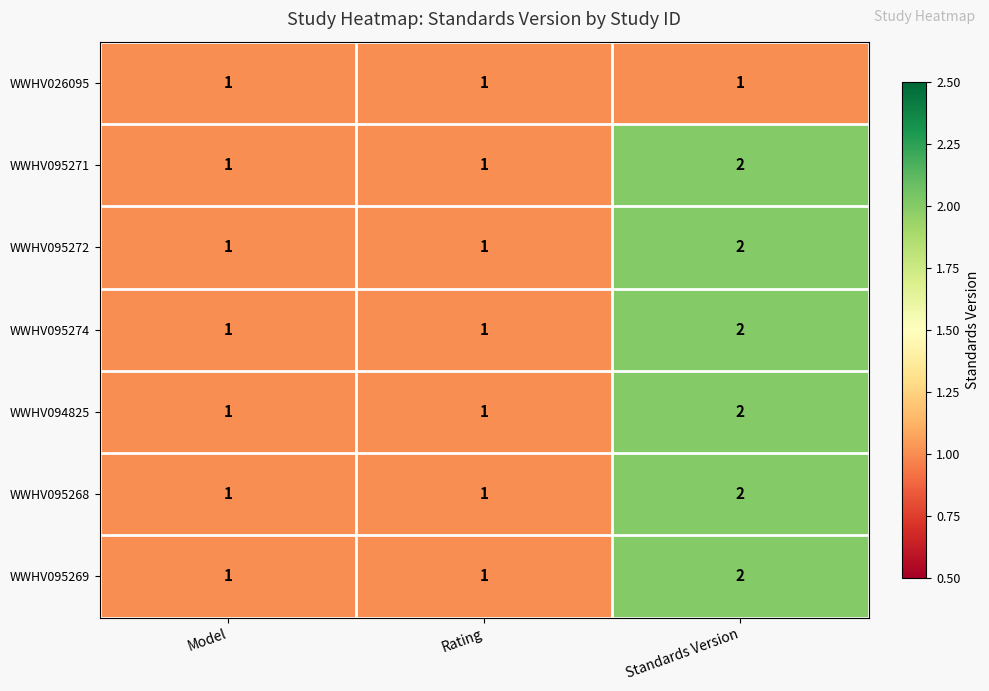

What is the sum of the WWHV095274 values at Standards Version and Rating?

3